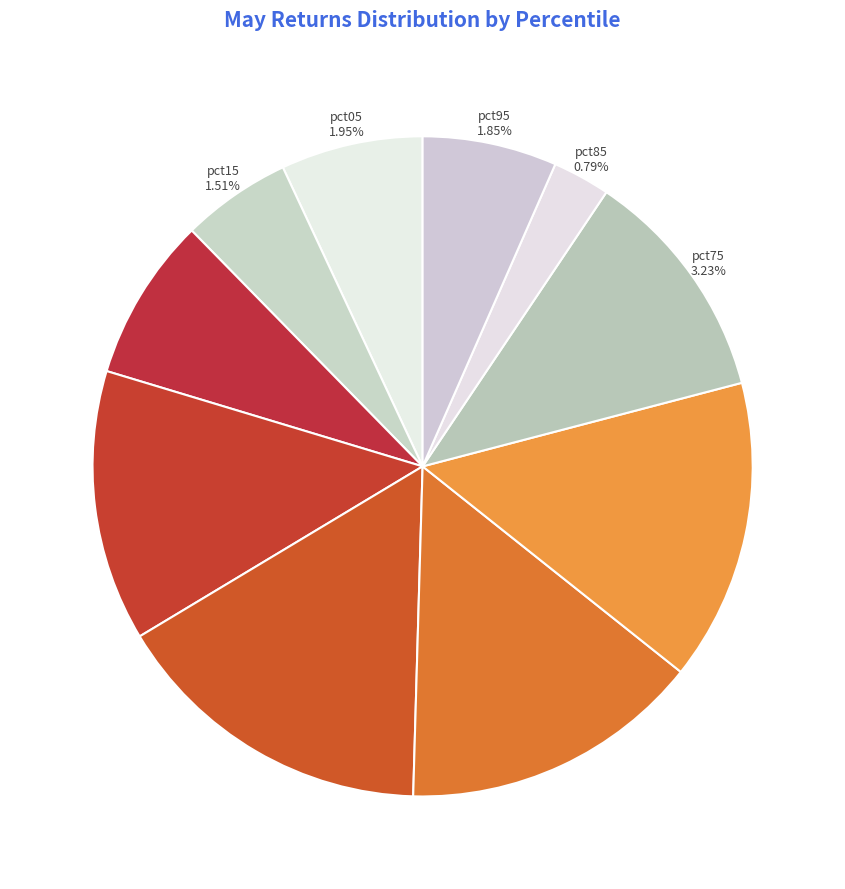

To the nearest percent, what is the difference between the pct05 and pct35 slice percentages?

6%